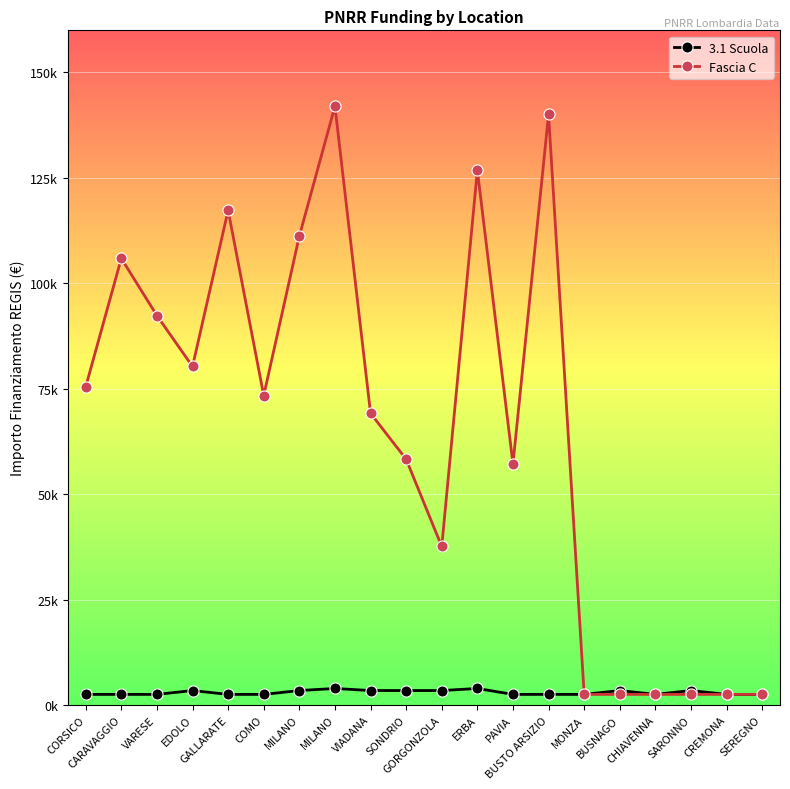

What are all the series names shown in the legend?

3.1 Scuola, Fascia C